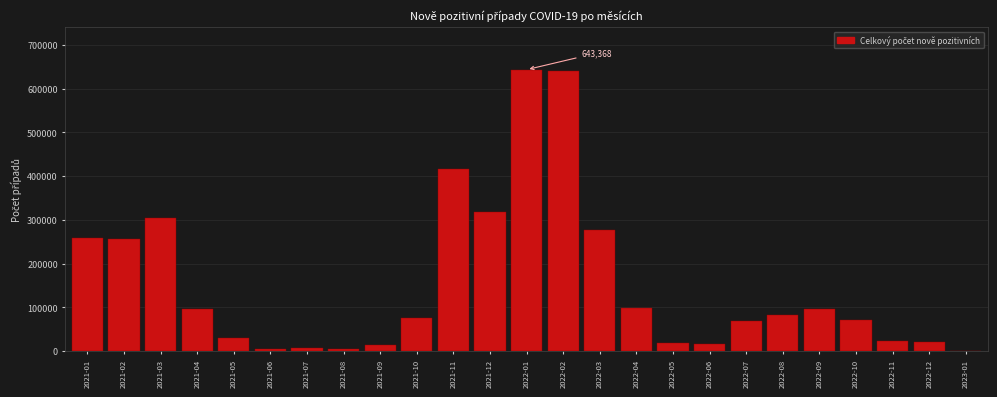

What is the sum of all values?

3843070